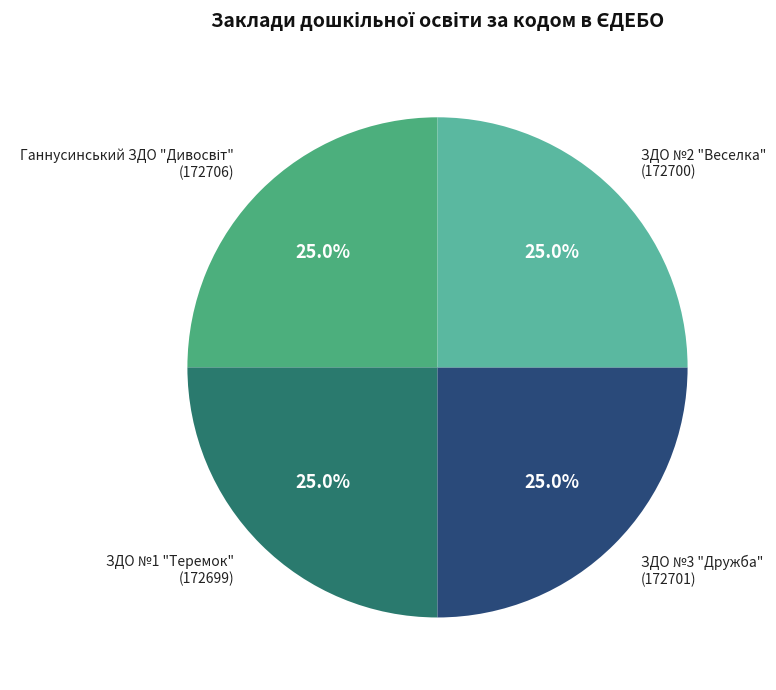

What percentage do ЗДО №2 "Веселка" and ЗДО №1 "Теремок" together represent?

50.0%